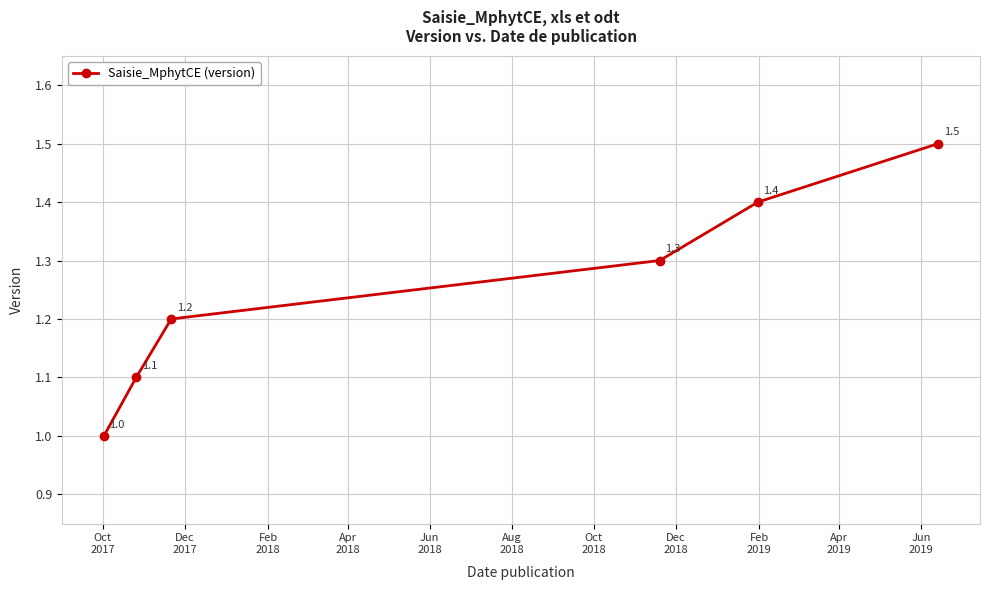

What is the difference between the maximum and minimum values?

0.5